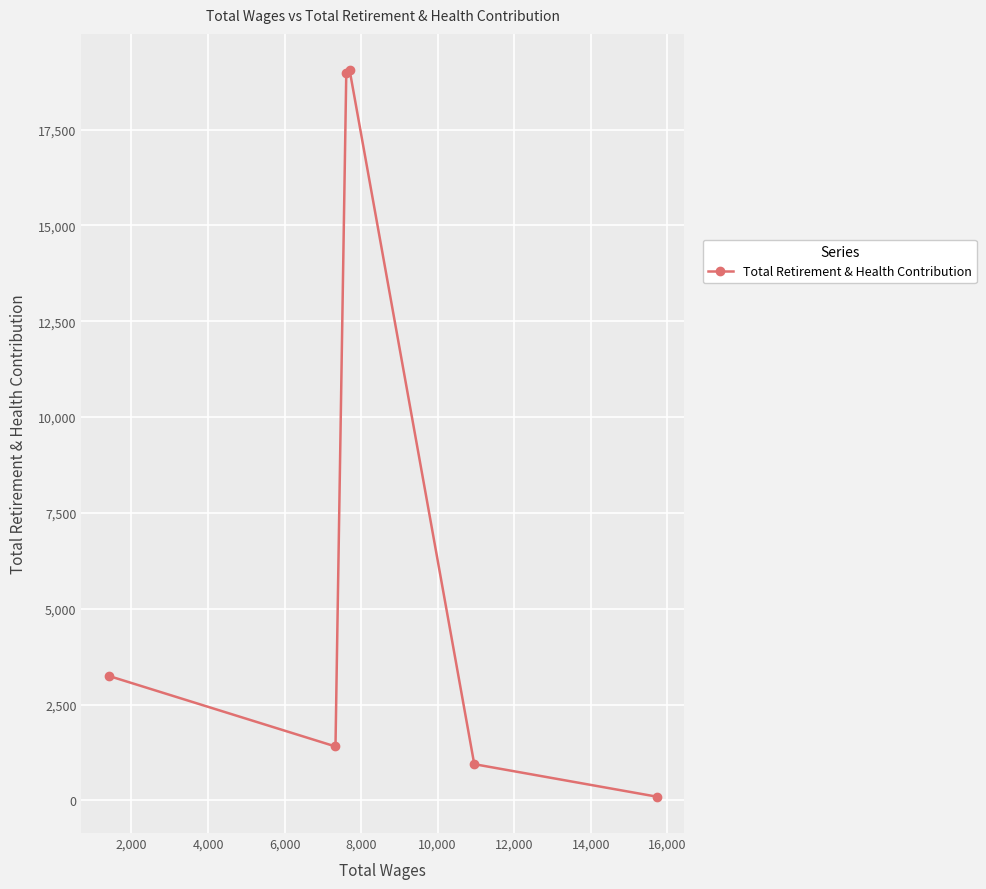

How many interior local peaks (higher than both neighbors) does the data have?

1